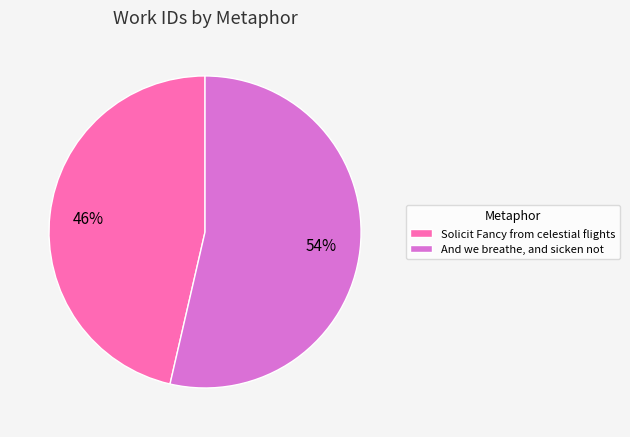

Rank the categories by value from highest to lowest.

And we breathe, and sicken not, Solicit Fancy from celestial flights